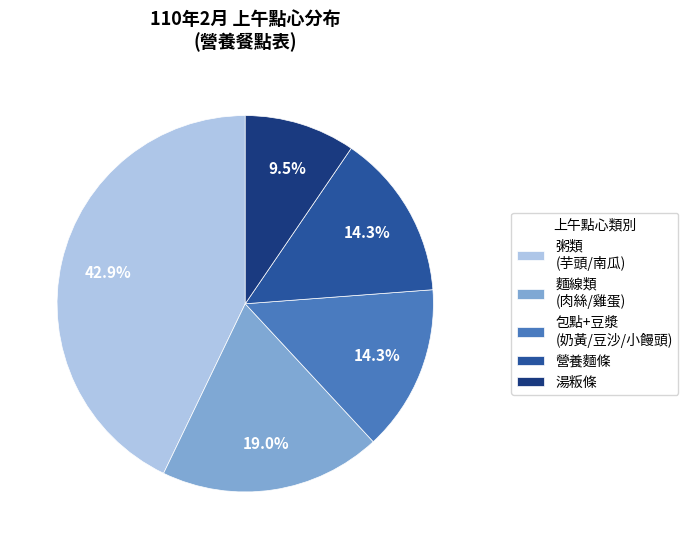

What portion of the pie excludes 包點+豆漿 (奶黃/豆沙/小饅頭)?

85.7%